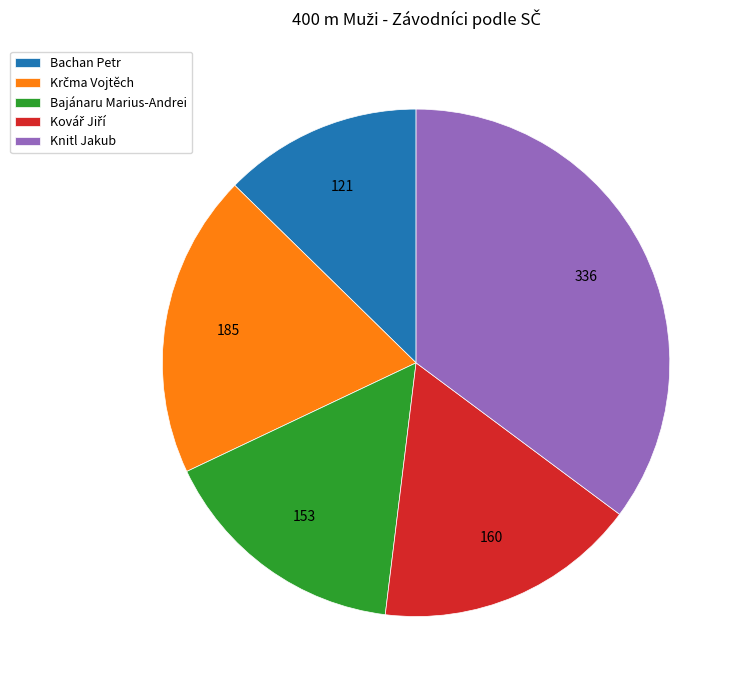

Which category has the smallest portion of the pie?

Bachan Petr